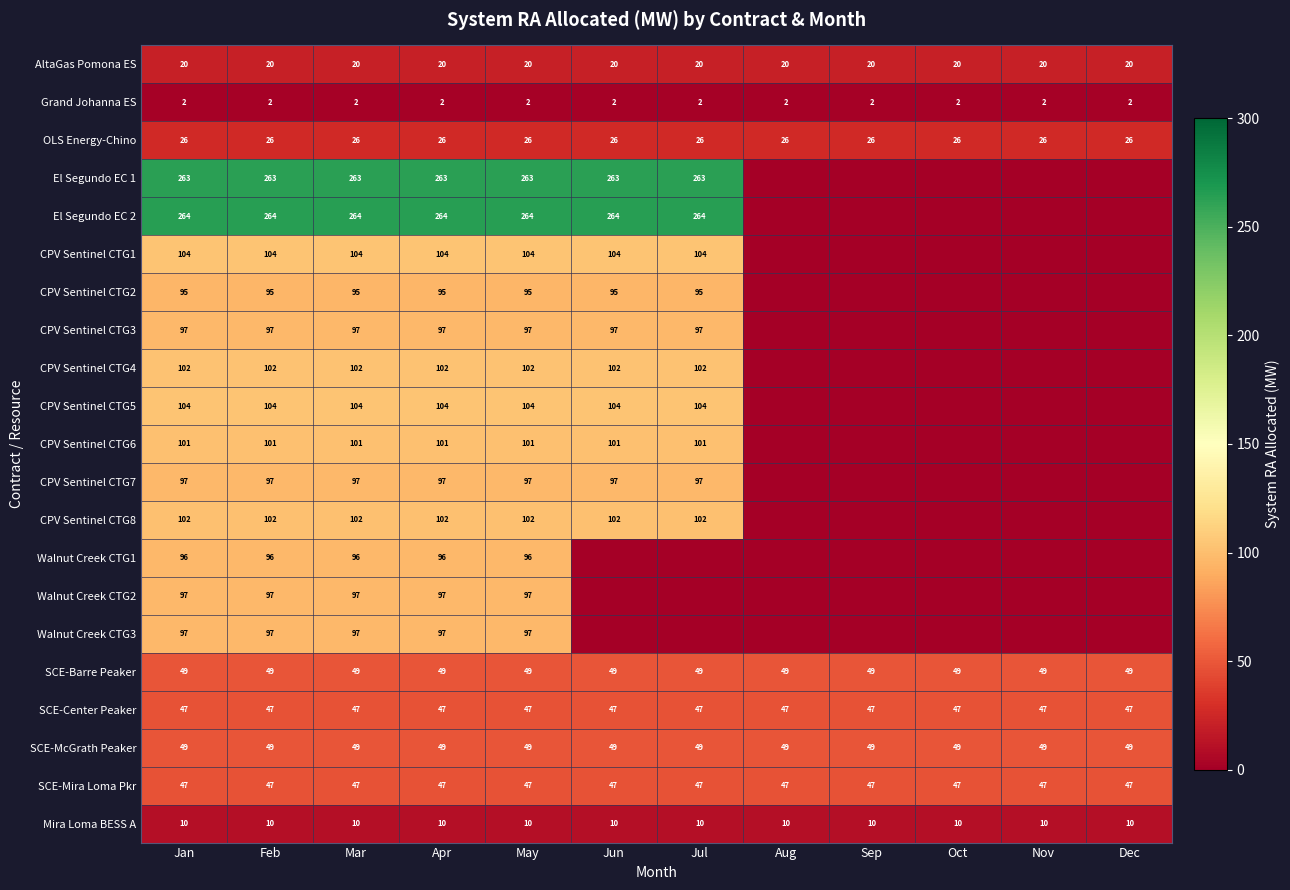

What is the approximate value of SCE-Barre Peaker at Sep?

49